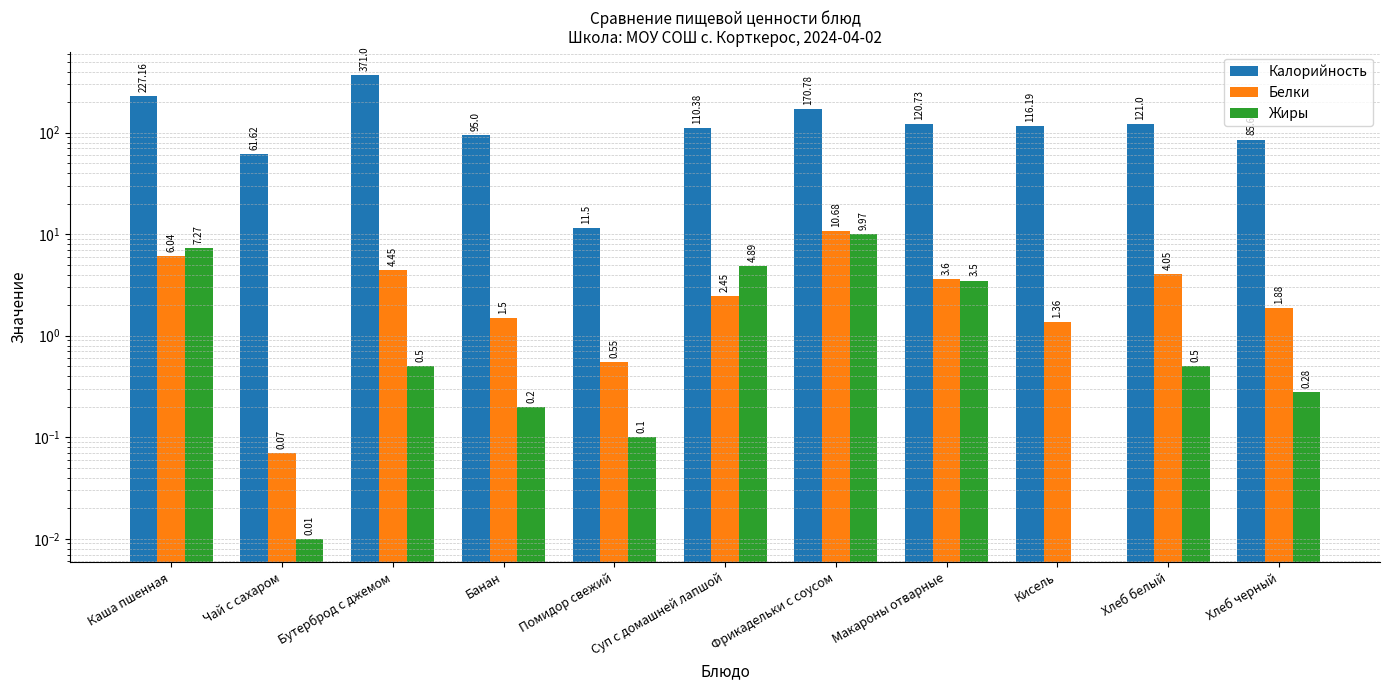

What is the value of the Белки bar at the 11th from the left?

1.9